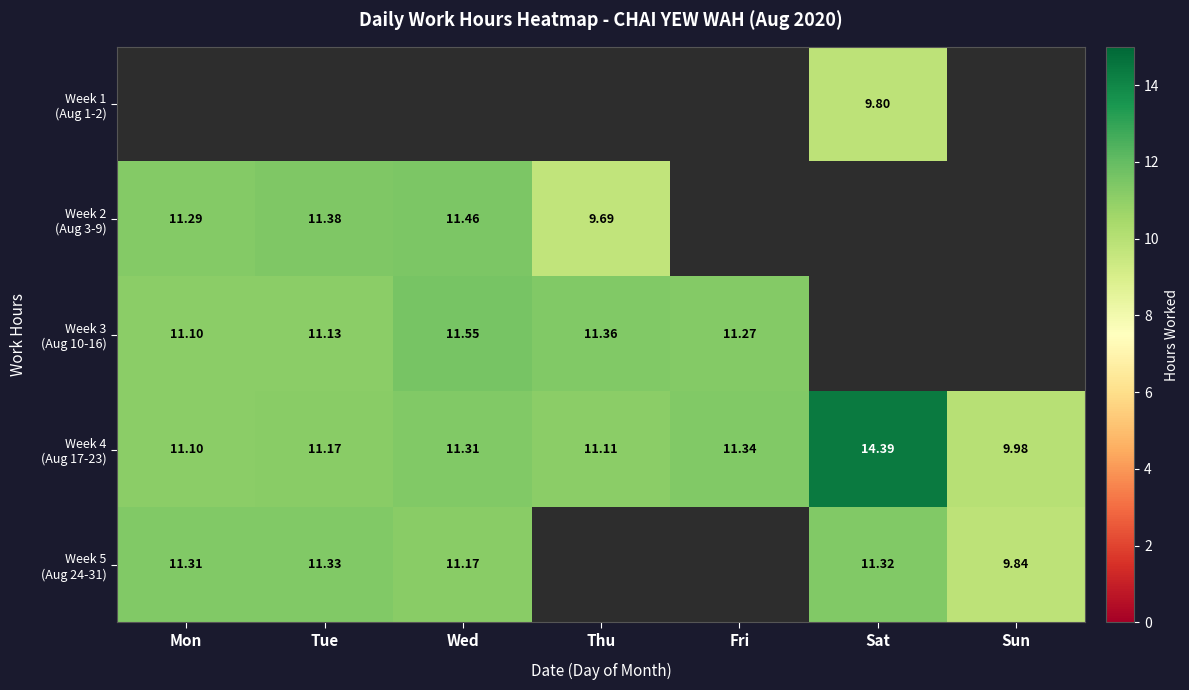

Which category has the highest value in the Week 3 (Aug 10-16) series?

Wed